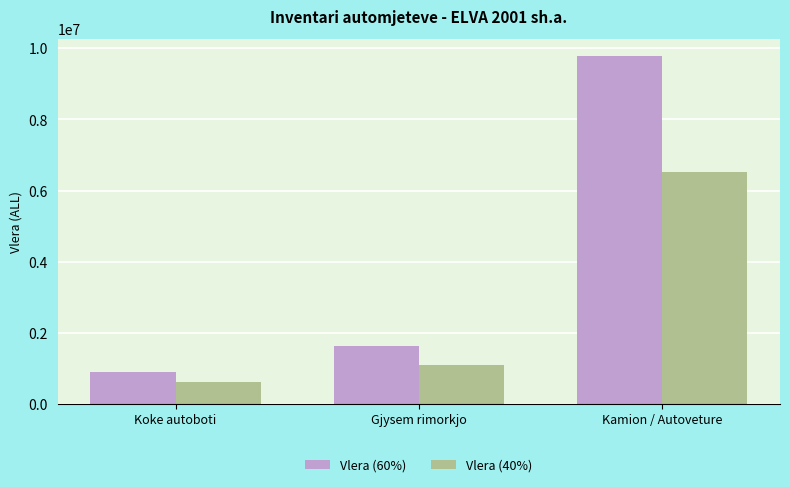

Rank the series by their average value, from lowest to highest.

Vlera (40%), Vlera (60%)